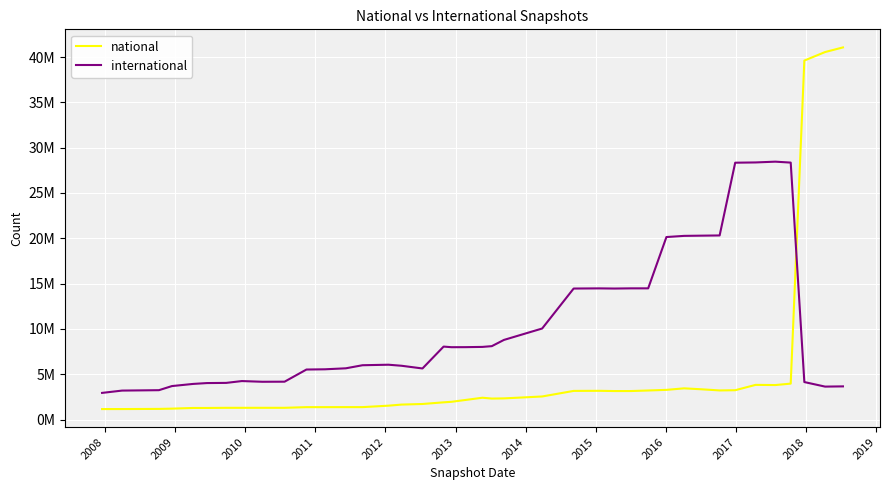

What are all the series names shown in the legend?

national, international